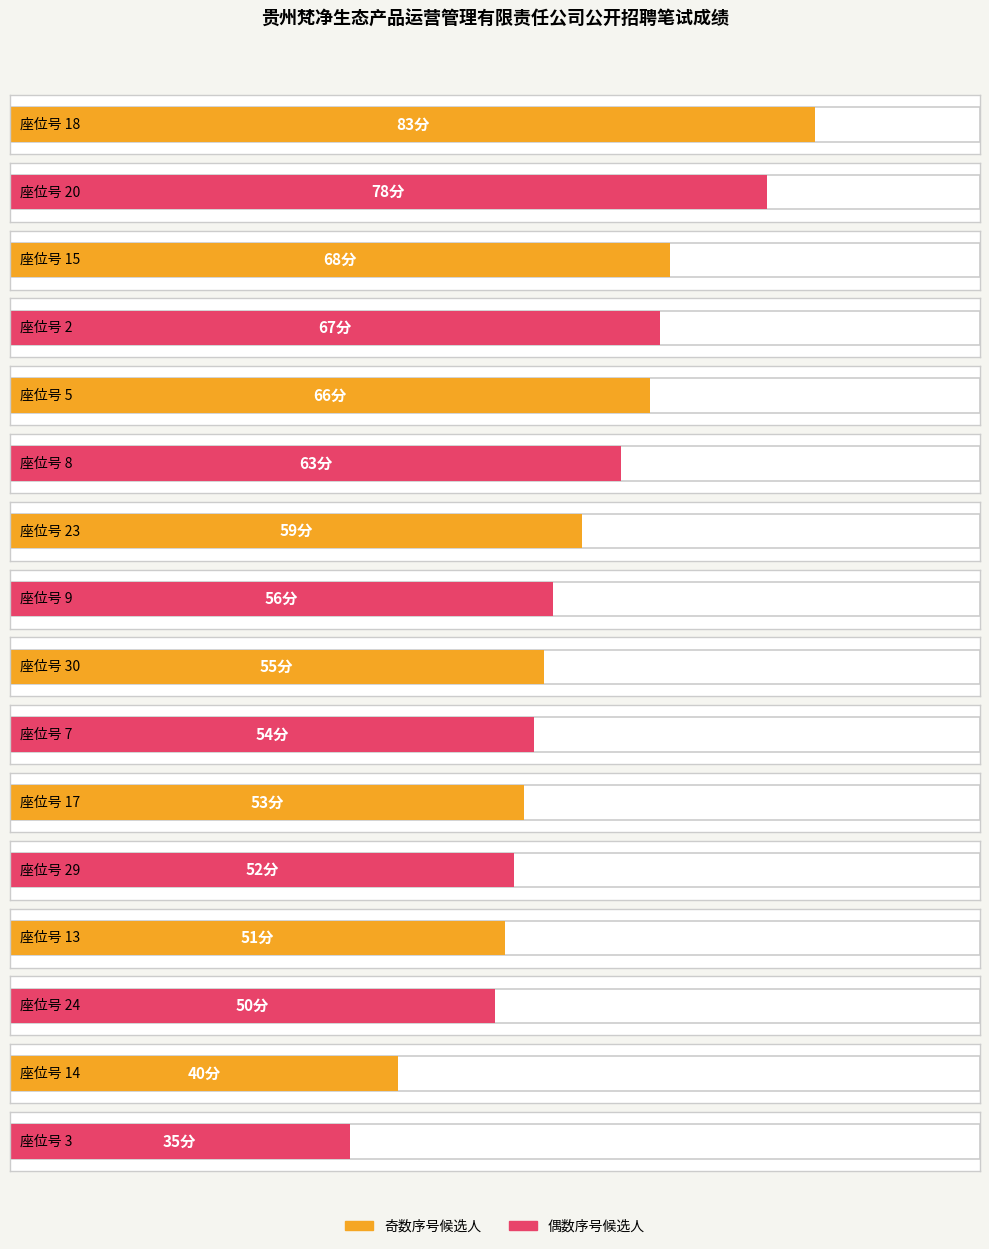

Reading right to left, list all the values displayed in this chart.

35	40	50	51	52	53	54	55	56	59	63	66	67	68	78	83